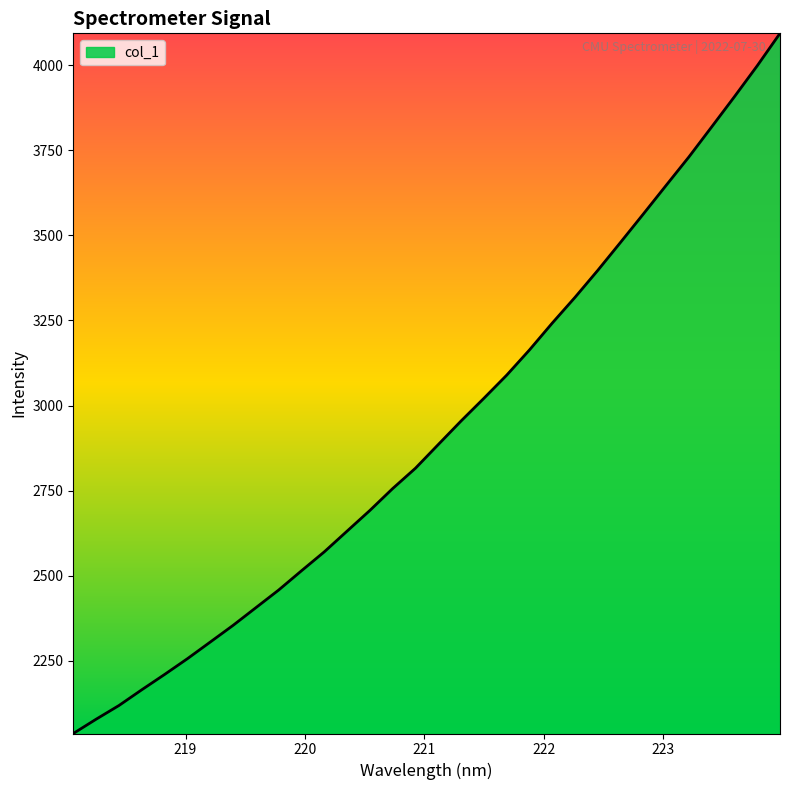

What is the maximum value shown in the chart?

4094.1